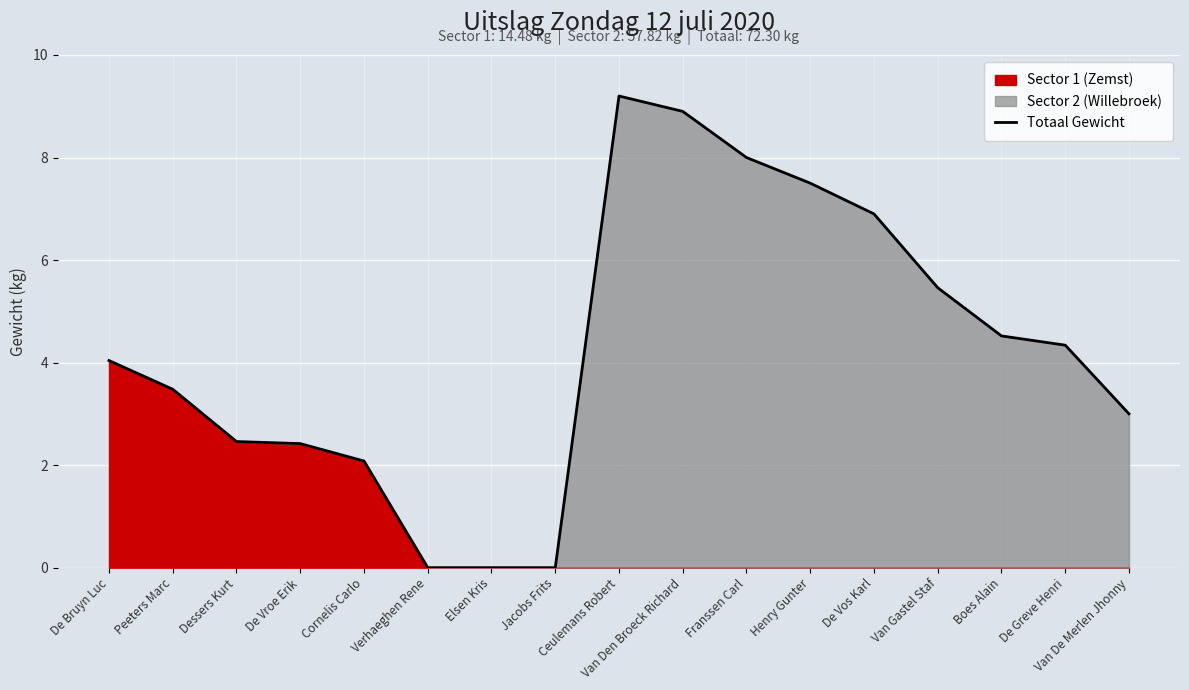

Count the number of categories in the chart.

17